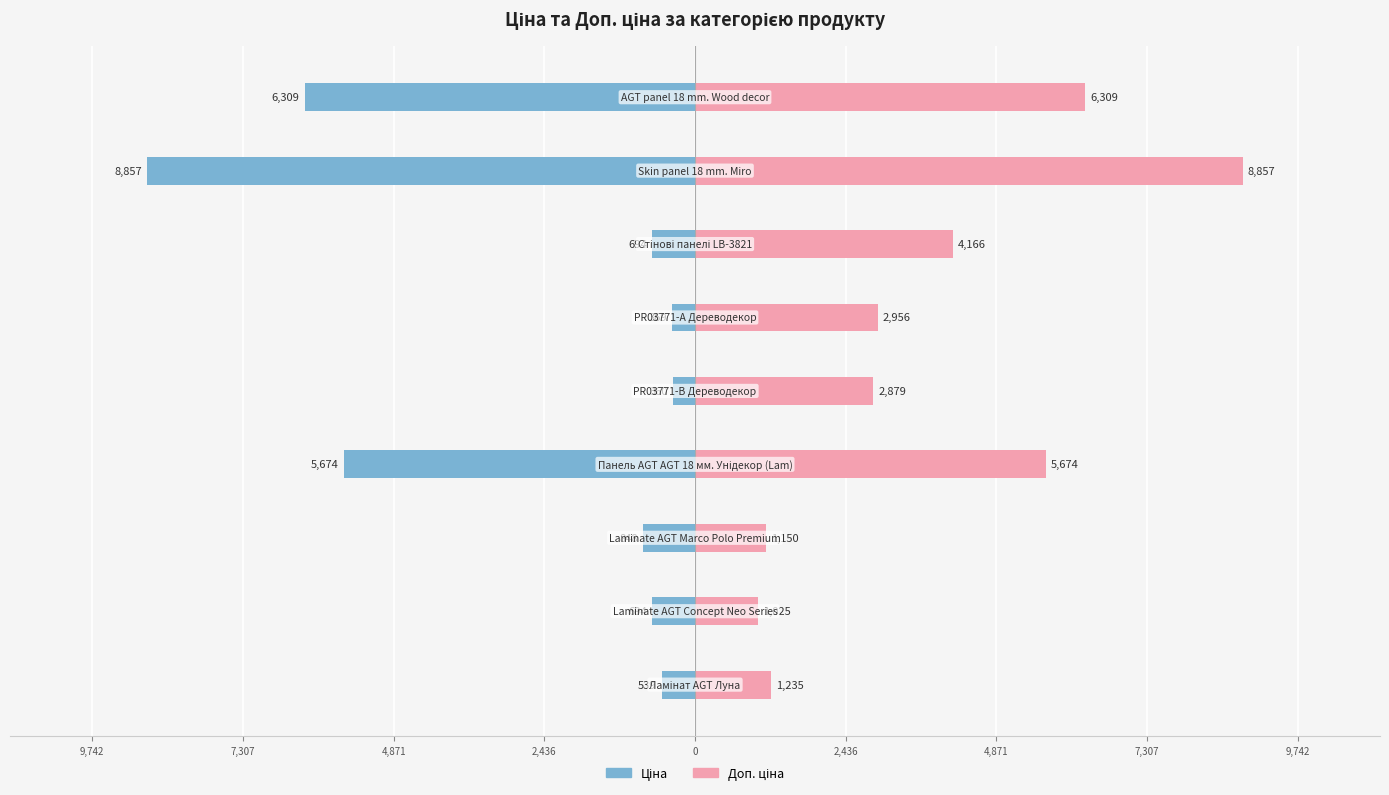

At how many categories does at least one series exceed -5686?

9